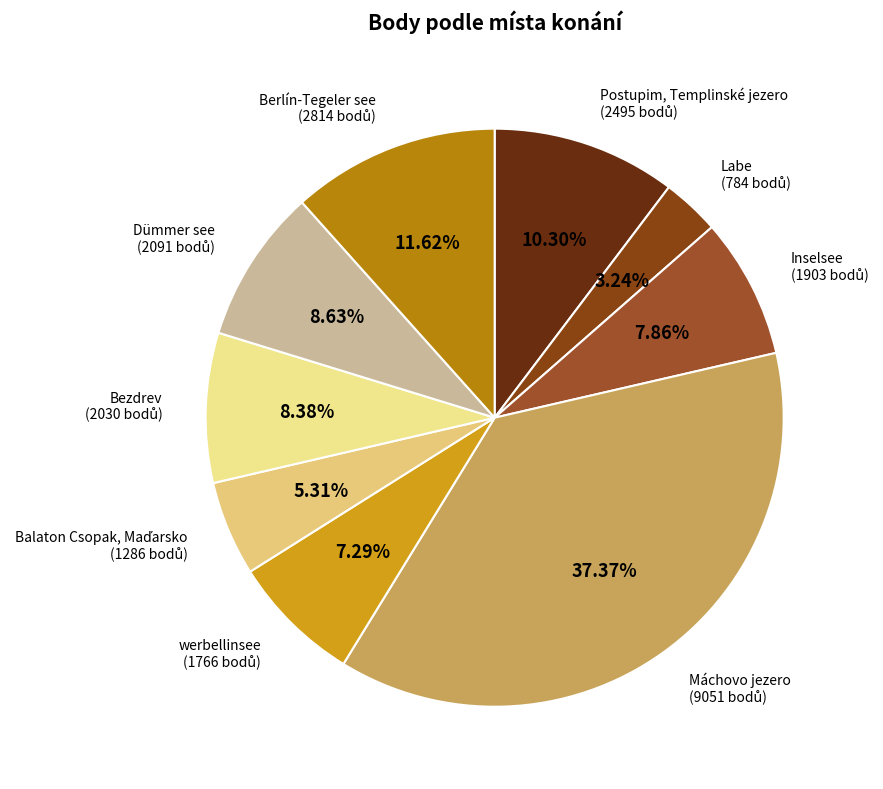

Which category has the biggest portion of the pie?

Máchovo jezero